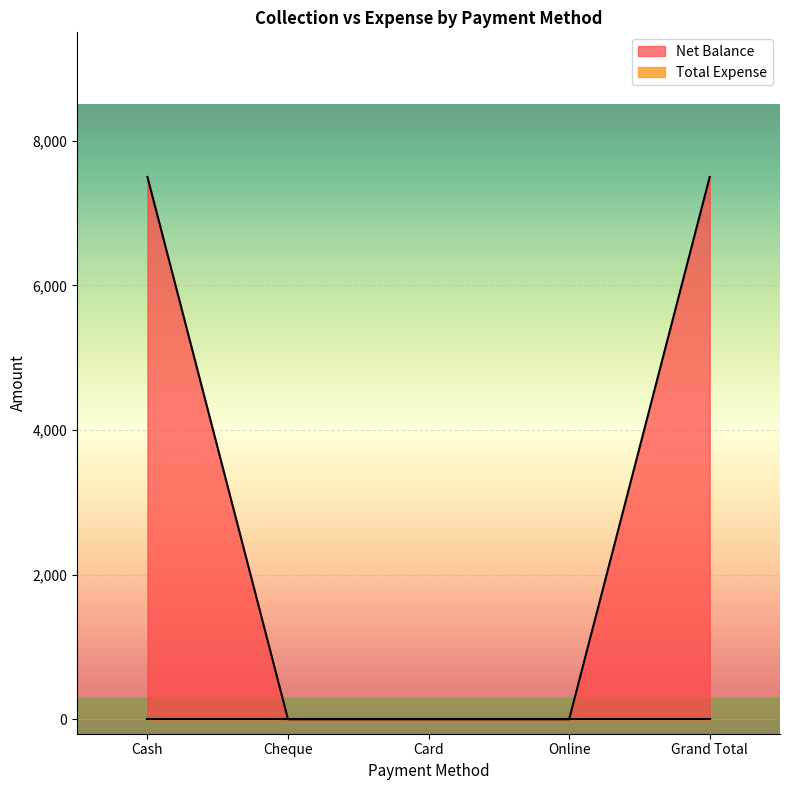

How many values exceed 0?

2